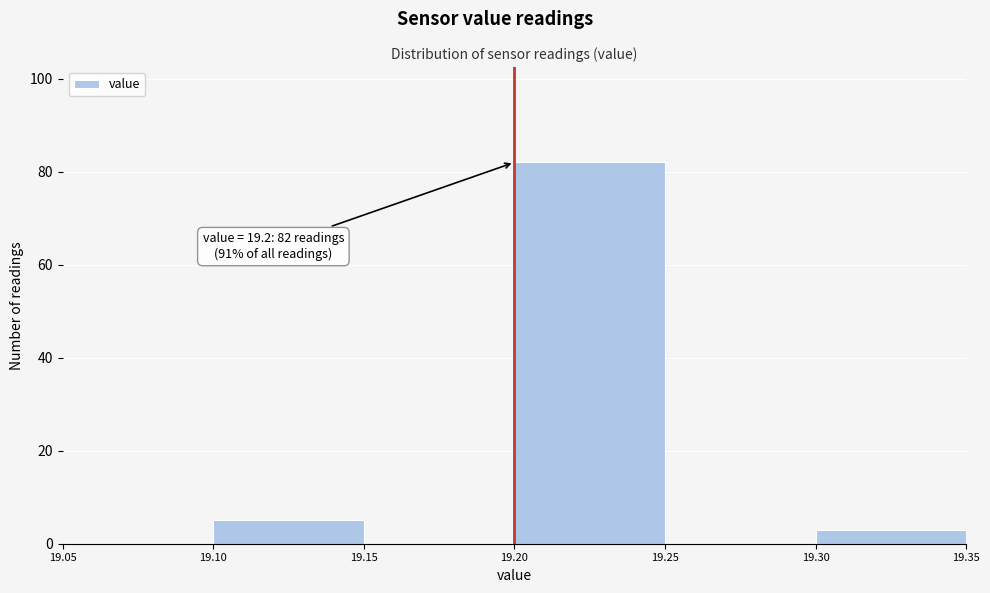

Over which range of the x-axis is the bar tallest?

19.20 to 19.25